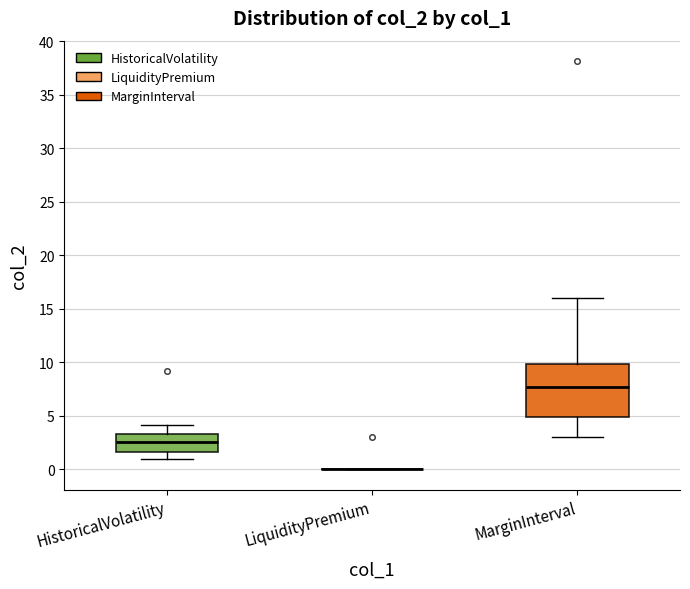

Reading left to right, transcribe this box plot: for each box, give where its median line is, the range the box spans, and where its two whiskers end, as read against the y-axis. The values are not printed on the chart, so give them approximately, as read against the axis.

HistoricalVolatility: median 2.5, box 1.5 to 3.5, whiskers 1.0 to 4.0
LiquidityPremium: box collapsed to a line at 0.0, whiskers 0.0 to 0.0
MarginInterval: median 7.5, box 5.0 to 10.0, whiskers 3.0 to 16.0